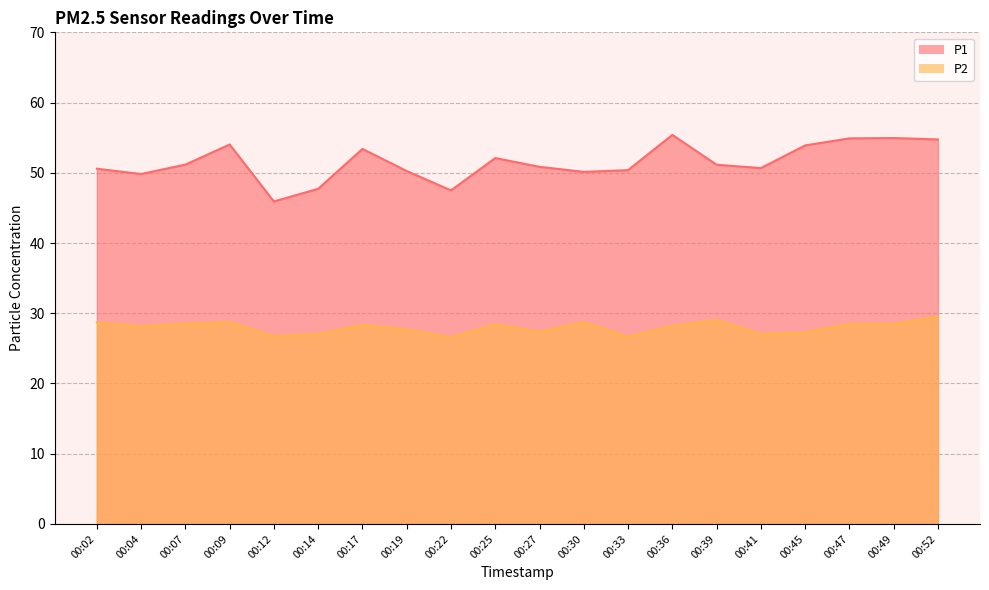

What is the total value across all series at 00:39?

80.2